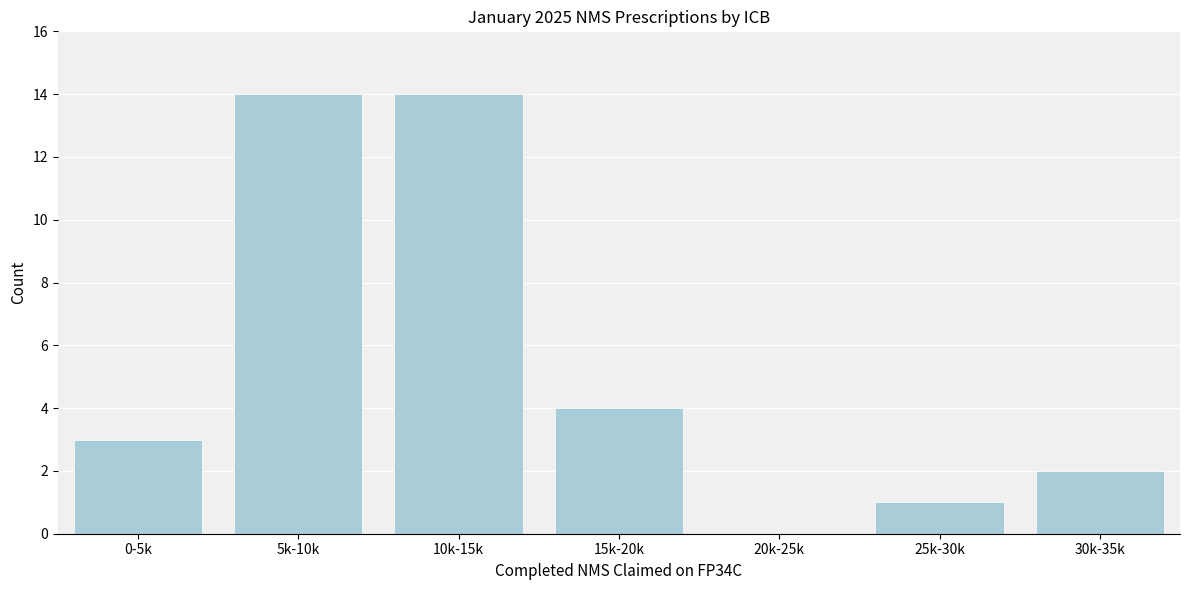

Reading right to left, list all the values displayed in this chart.

30k-35k=2	25k-30k=1	20k-25k=0	15k-20k=4	10k-15k=14	5k-10k=14	0-5k=3